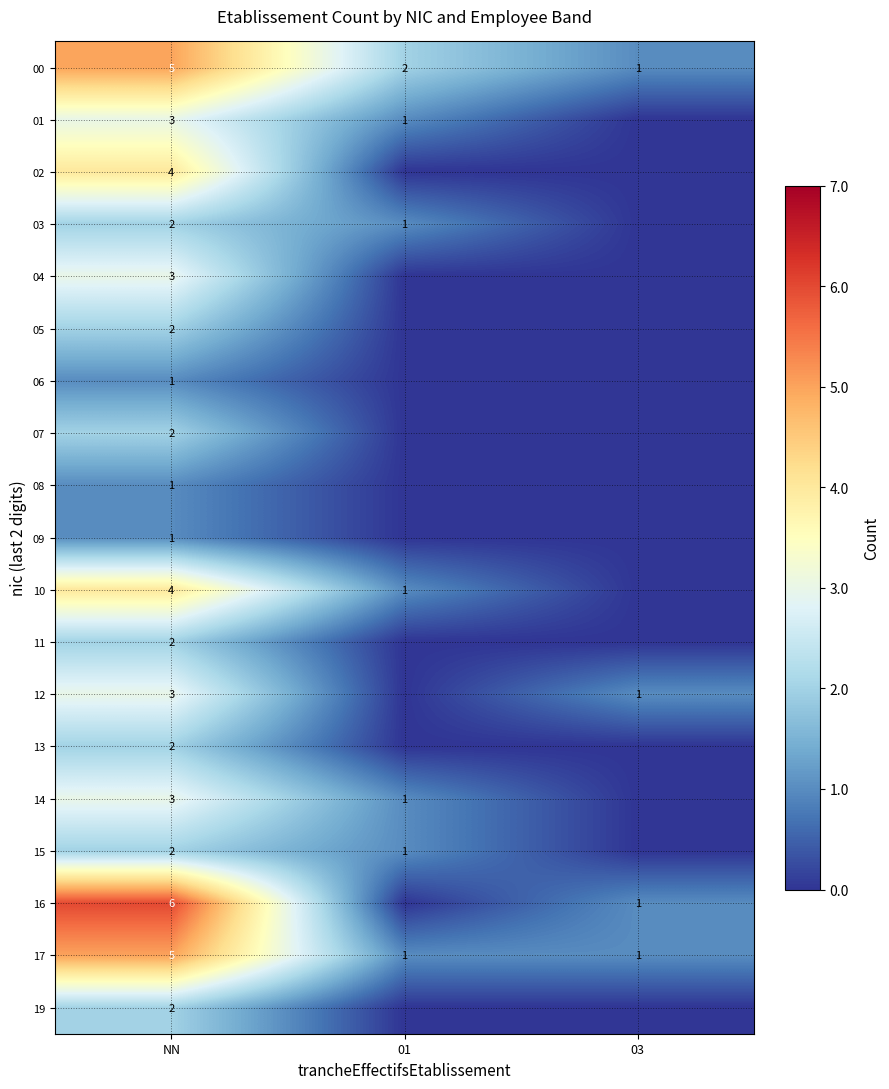

The value of 03 at NN is 2. True or false?

True